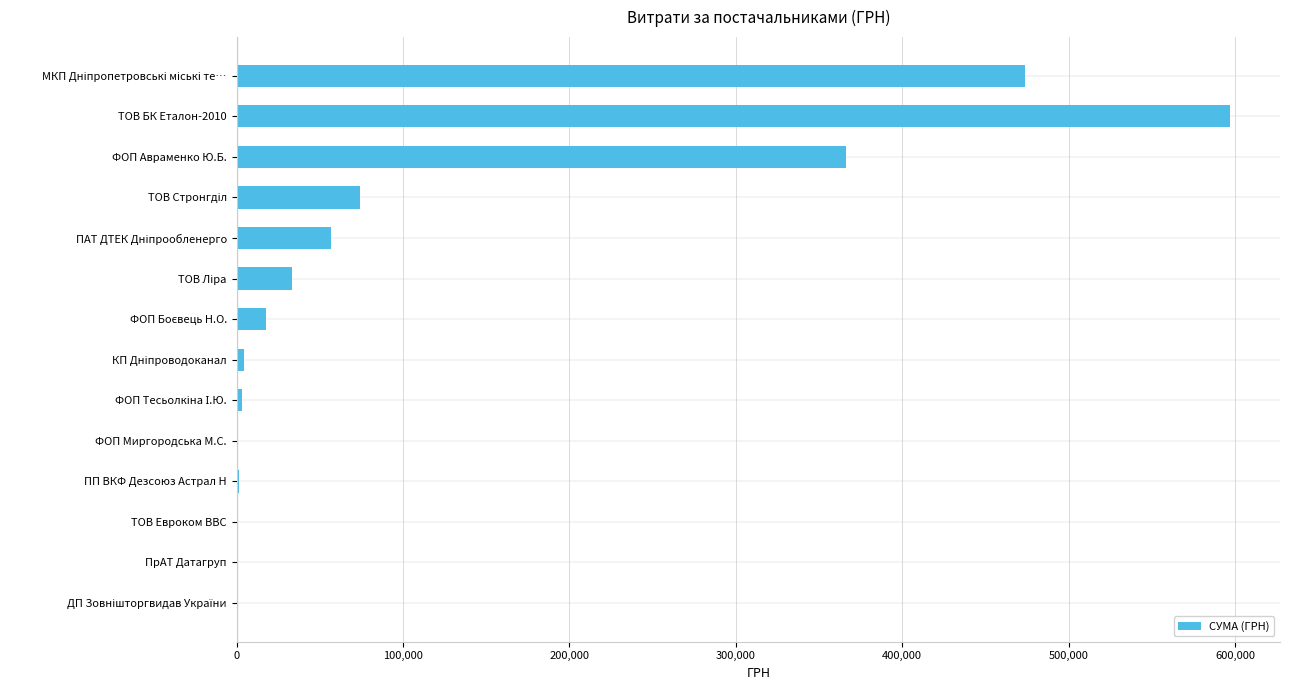

What is the greatest value displayed?

597214.7